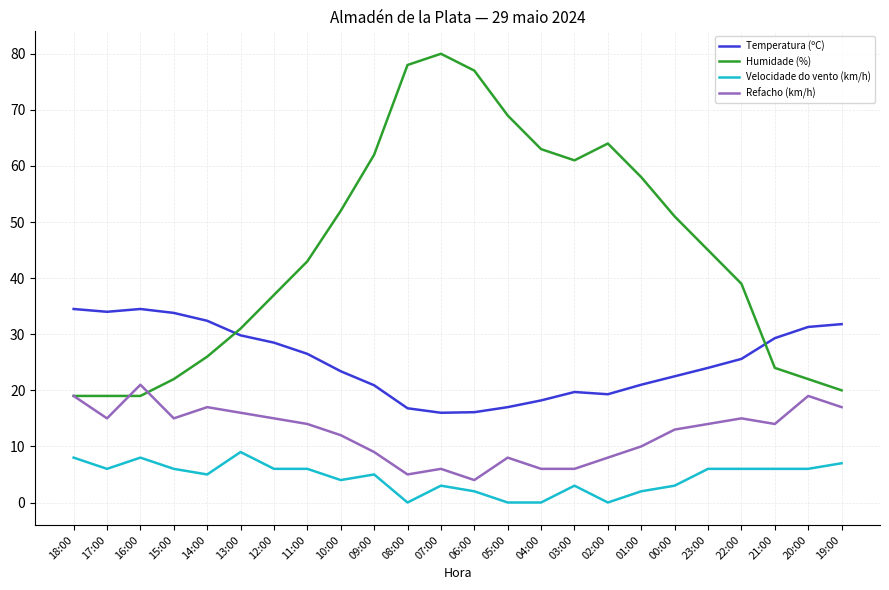

Rank the series at 10:00 from highest to lowest value.

Humidade (%), Temperatura (ºC), Refacho (km/h), Velocidade do vento (km/h)